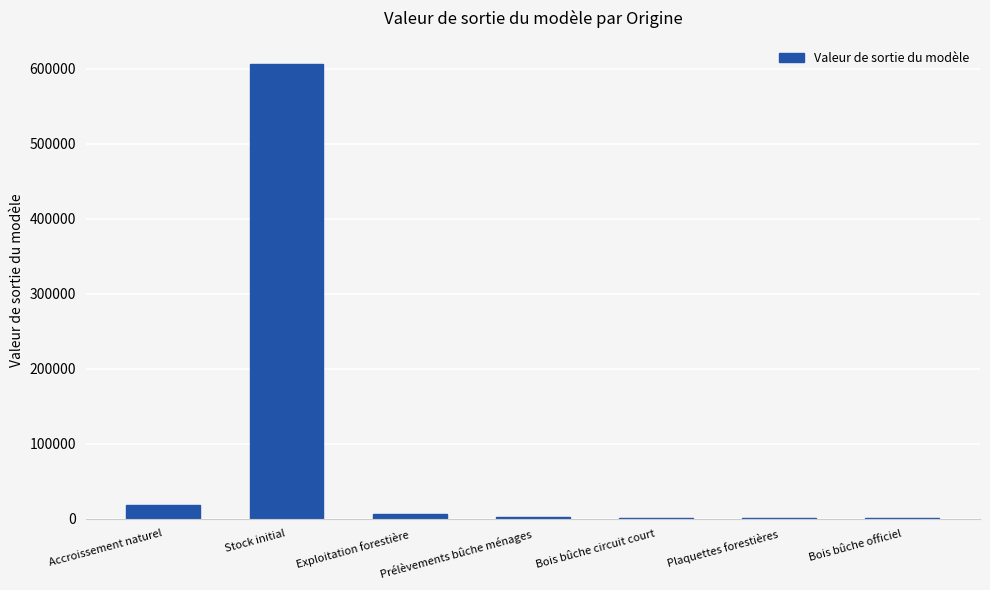

What is the sum of all values?

637050